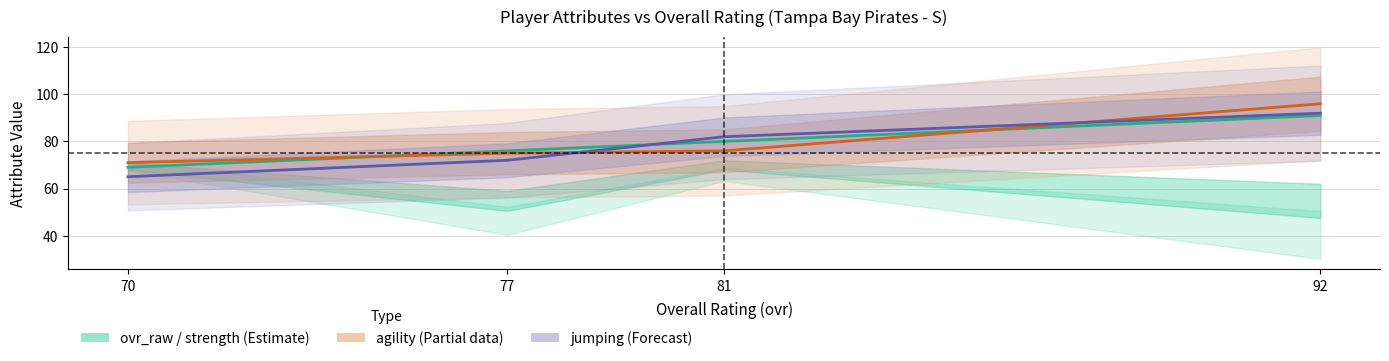

Where is age nearest to the value 78?

81